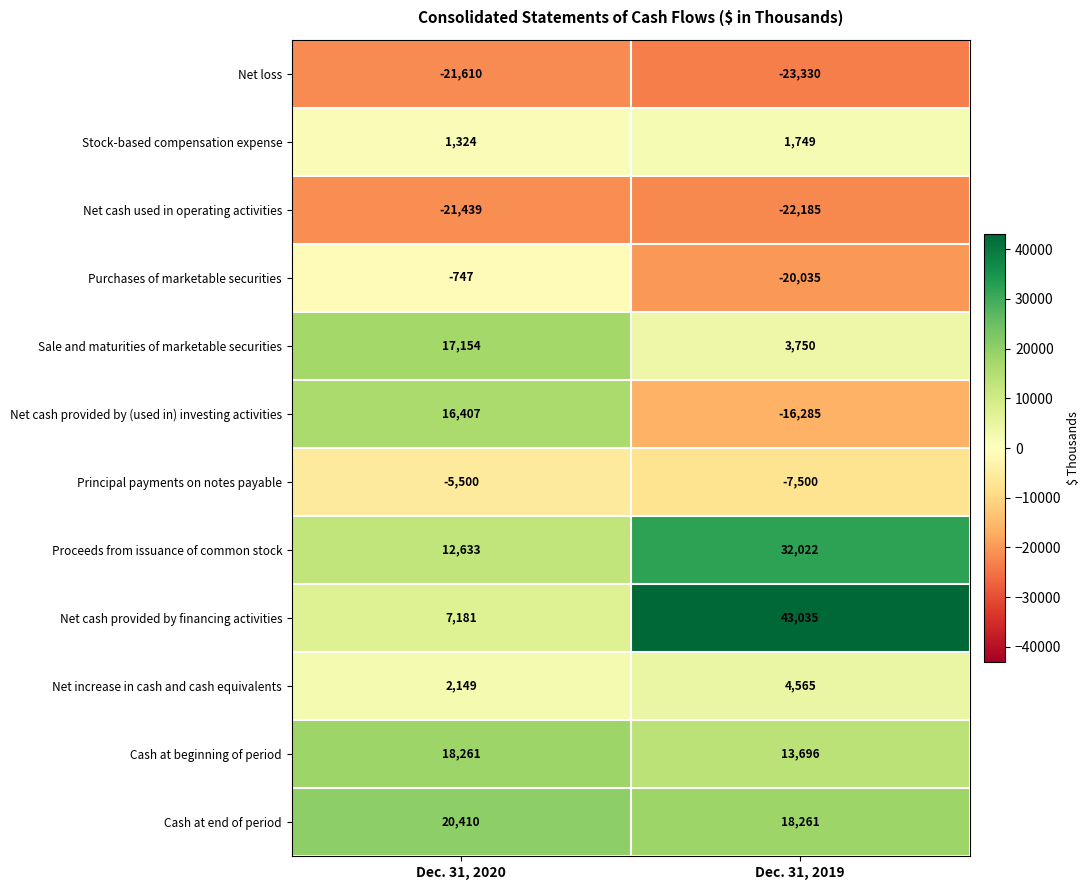

What is the total value across all series at Dec. 31, 2019?

27743